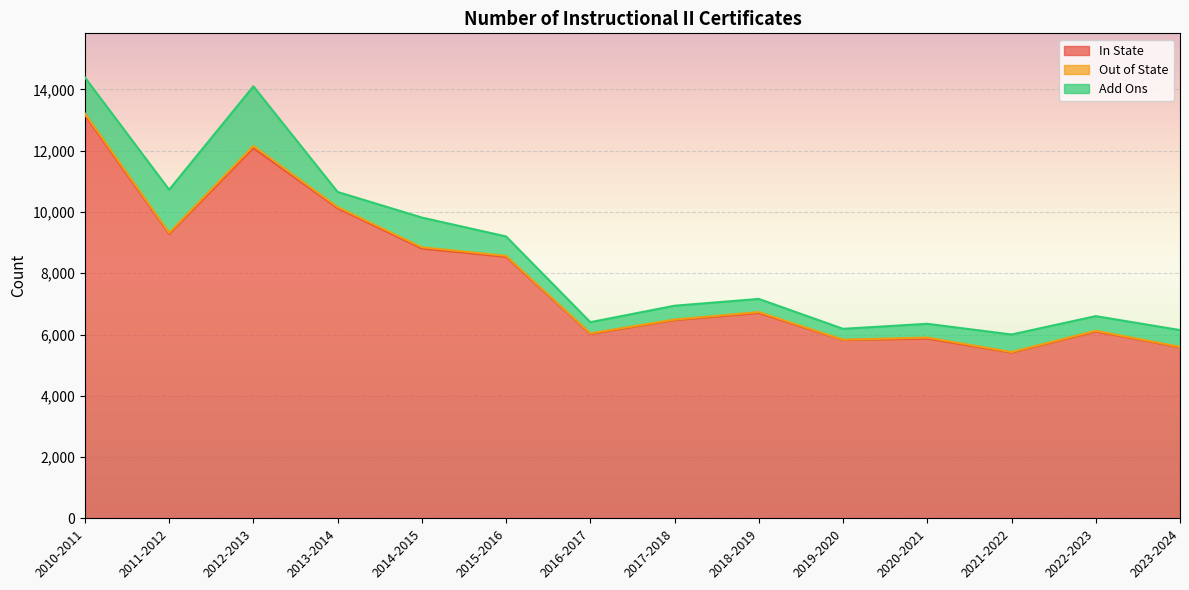

True or false: Add Ons has a value of 134 at 2015-2016.

False